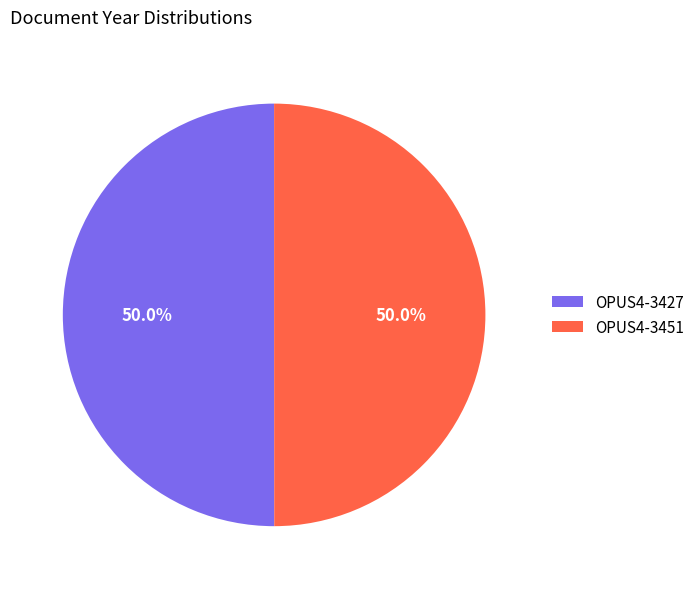

Combined, what portion of the pie is OPUS4-3427 and OPUS4-3451?

100.0%